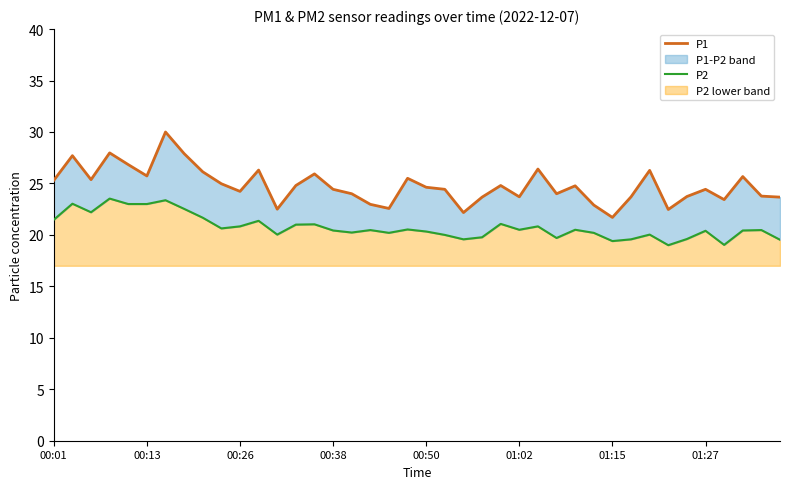

Which series has the largest total across all categories?

P1